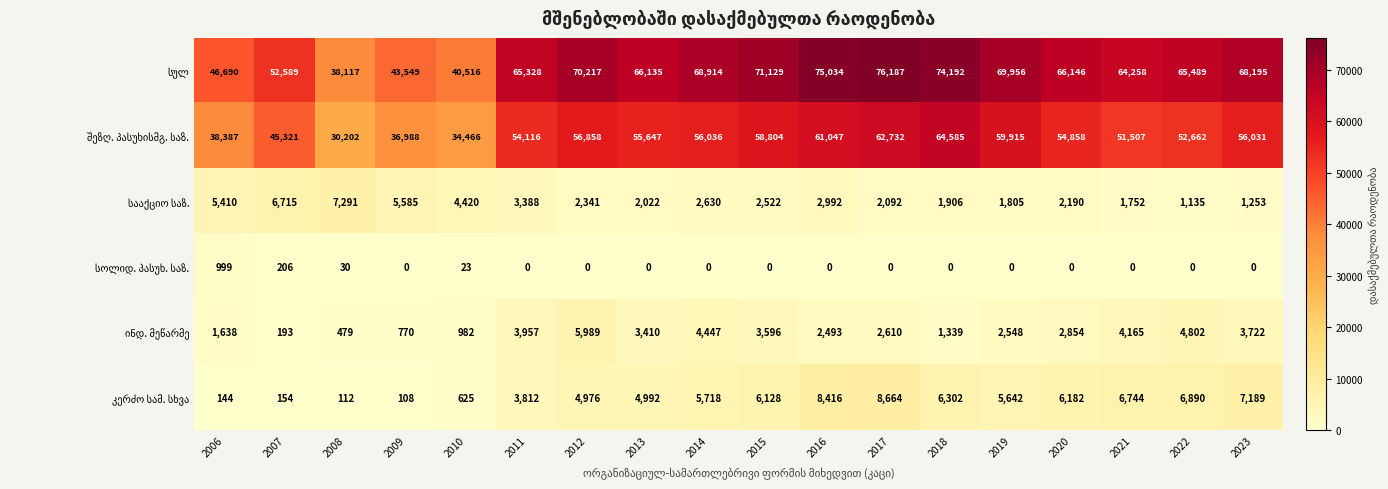

What is the total value across all series at 2019?

139866